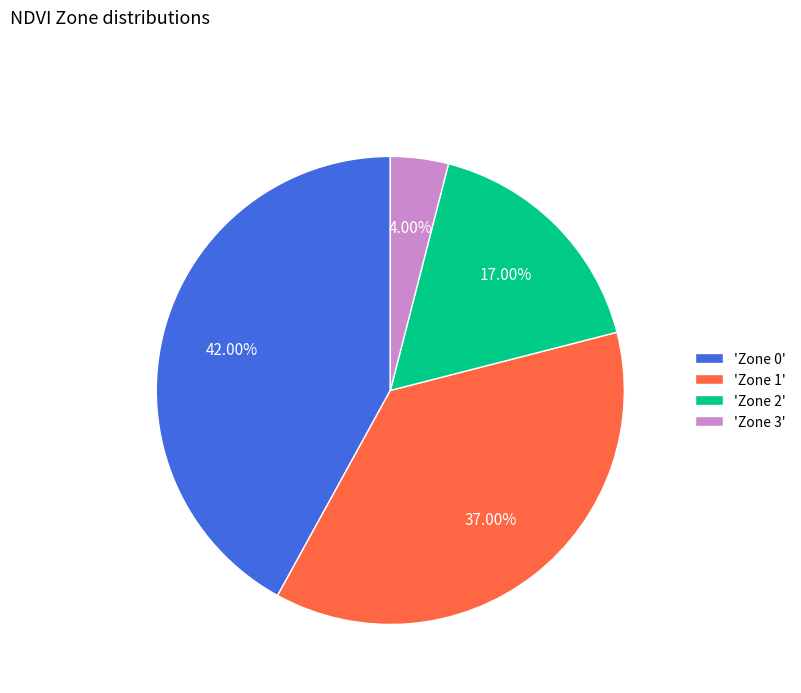

Which has a higher value, 'Zone 3' or 'Zone 0'?

'Zone 0'